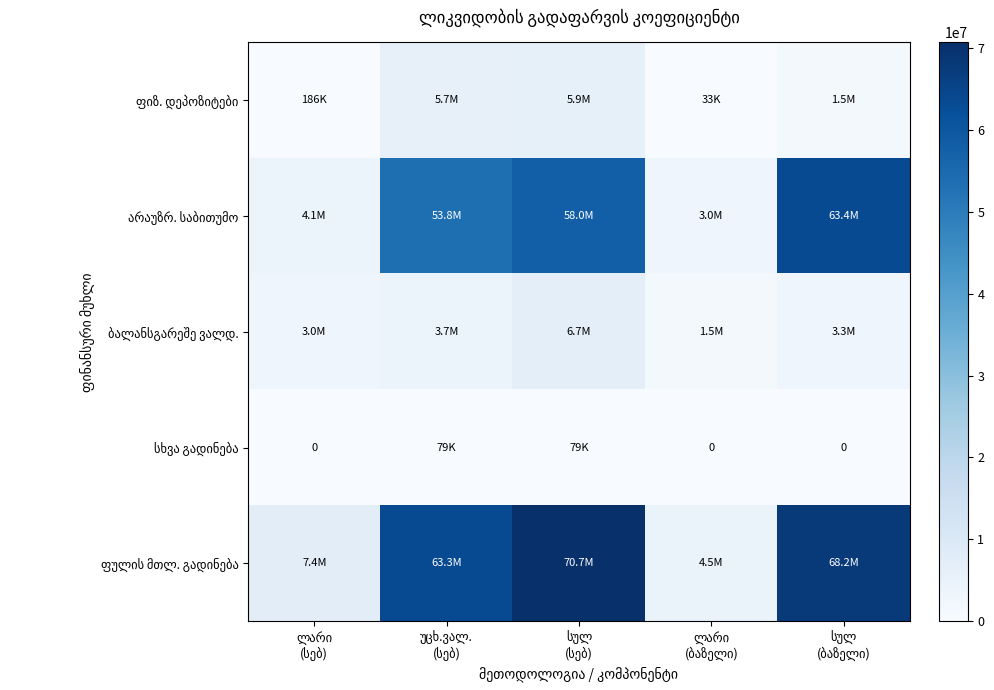

True or false: ფულის მთლ. გადინება has a value of 68159956.2 at სულ (ბაზელი).

True